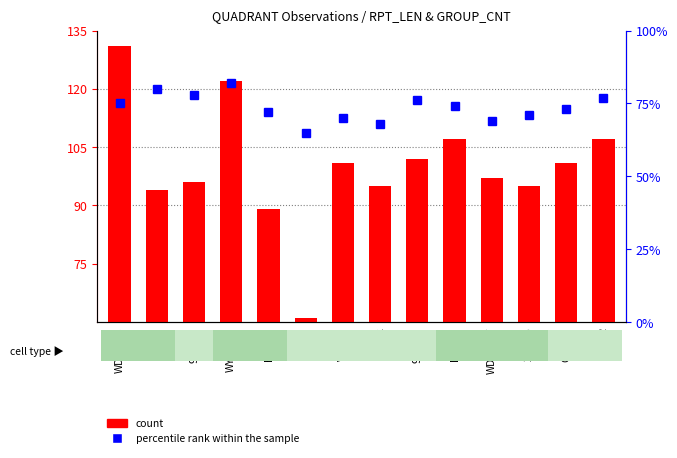

At which category does the chart reach its minimum across all series?

ONGI